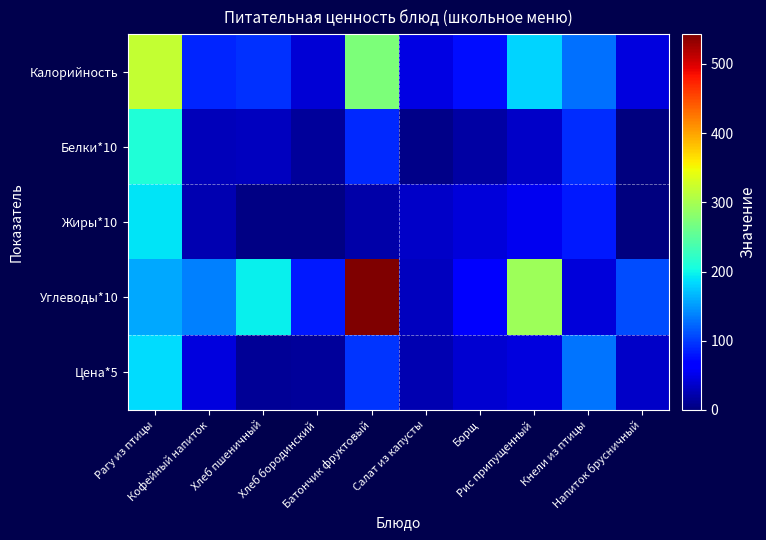

Which label corresponds to the smallest value in the chart?

Напиток брусничный